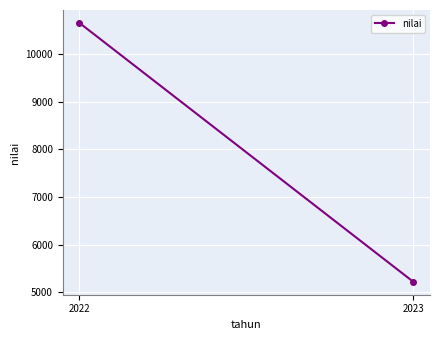

What is the sum of the values at 2022 and 2023?

15873.9